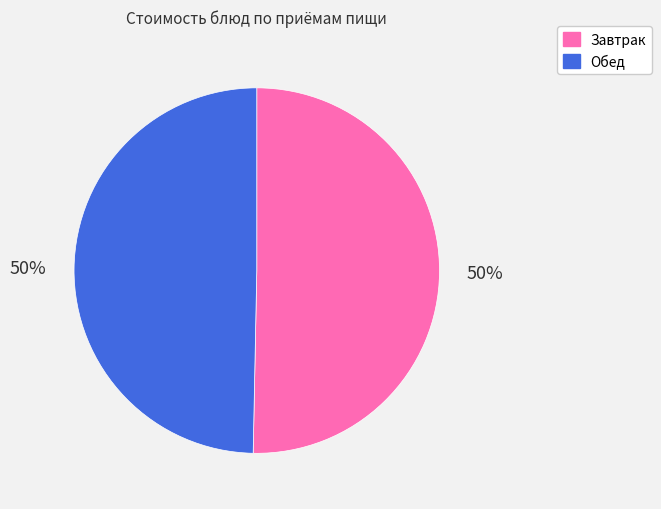

What percentage is the Обед slice, to the nearest percent?

50%